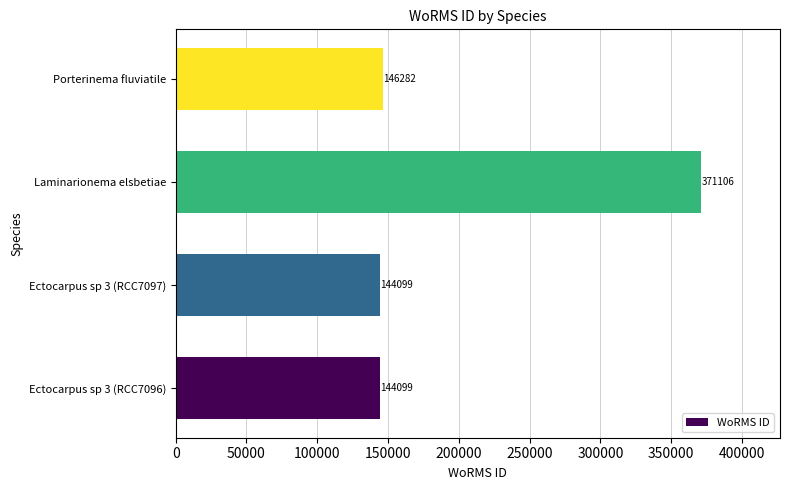

Are the bars grouped side by side (vs. stacked)?

No